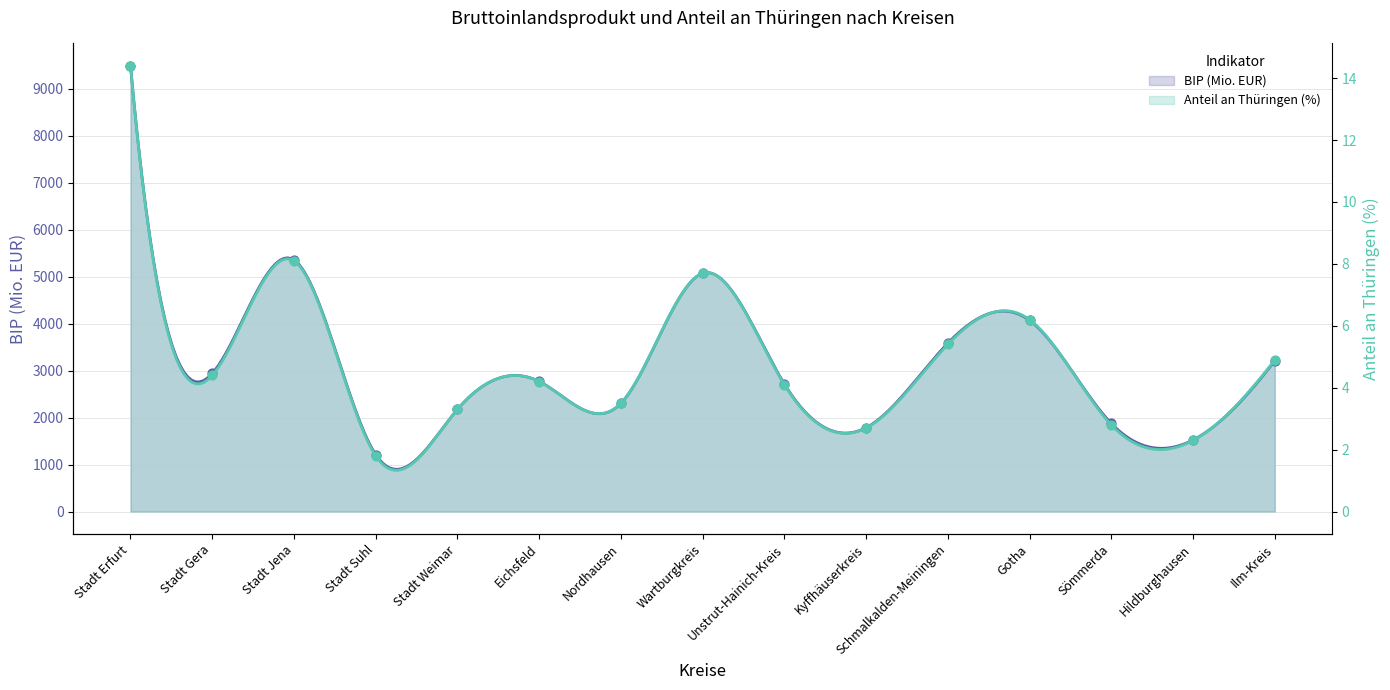

Which series has the largest Y range (max minus min)?

BIP (Mio. EUR)